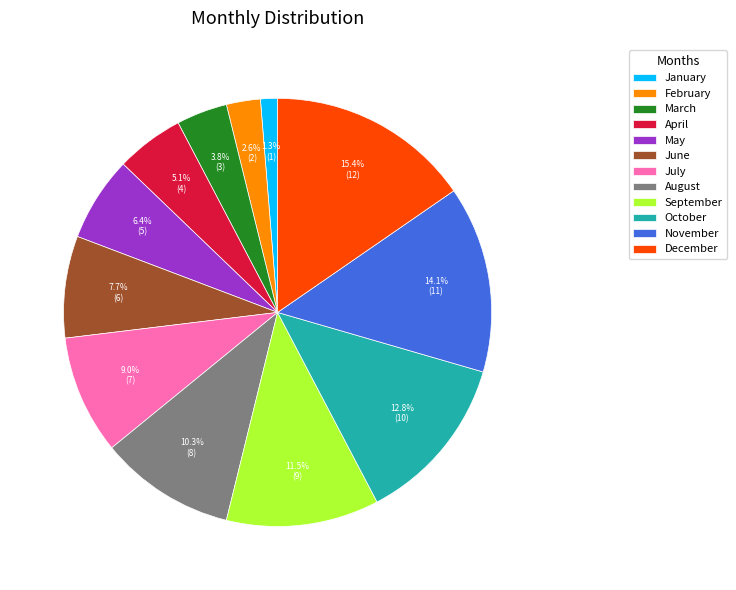

Rank the categories by value from highest to lowest.

December, November, October, September, August, July, June, May, April, March, February, January